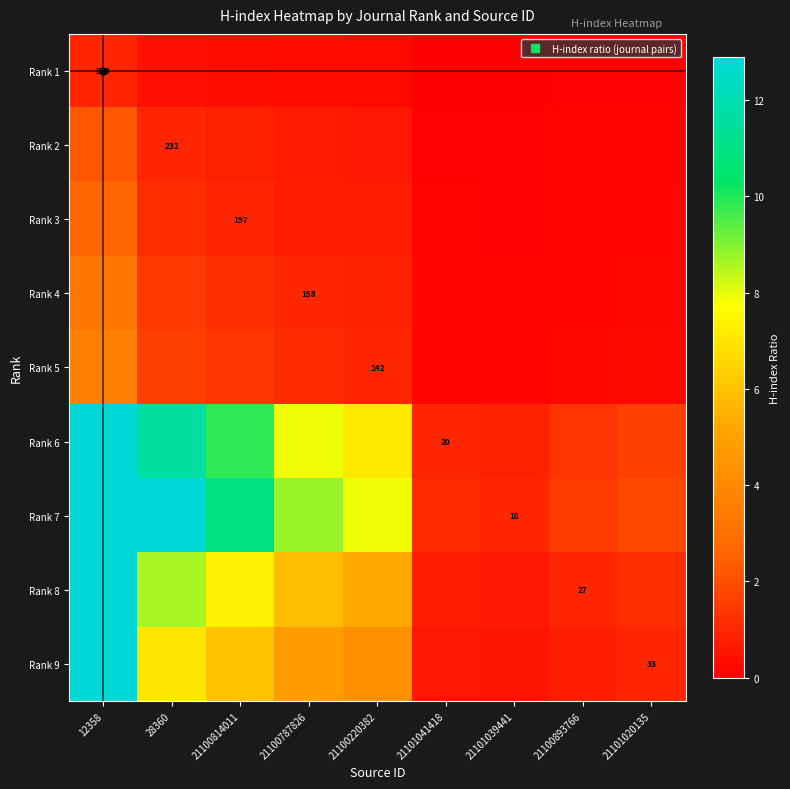

What is the difference between the second highest and minimum values in the Rank 9 series?

6.5